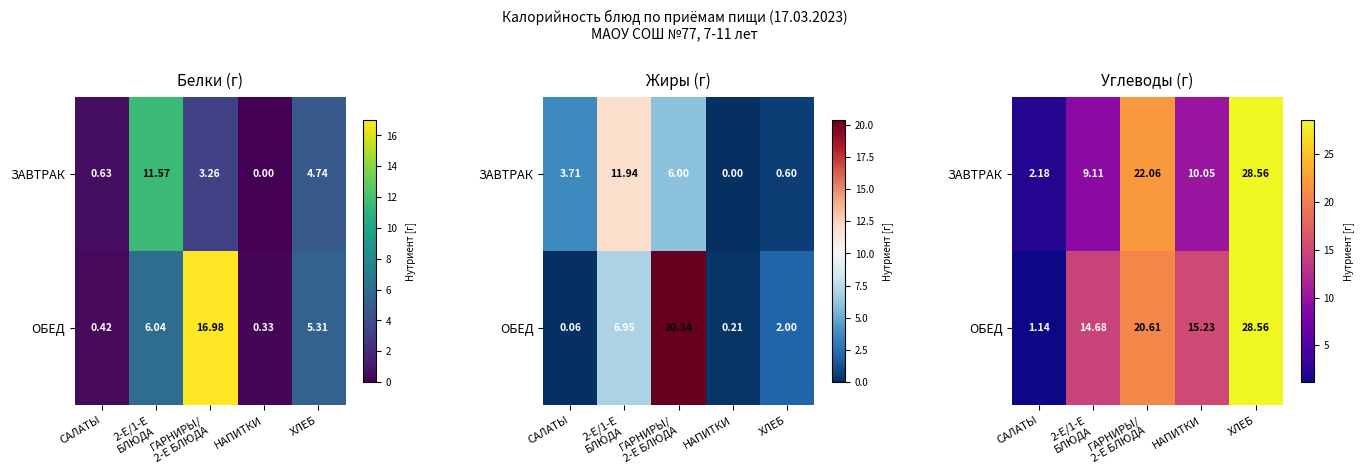

At САЛАТЫ, list the series in order from largest to smallest.

ЗАВТРАК, ОБЕД